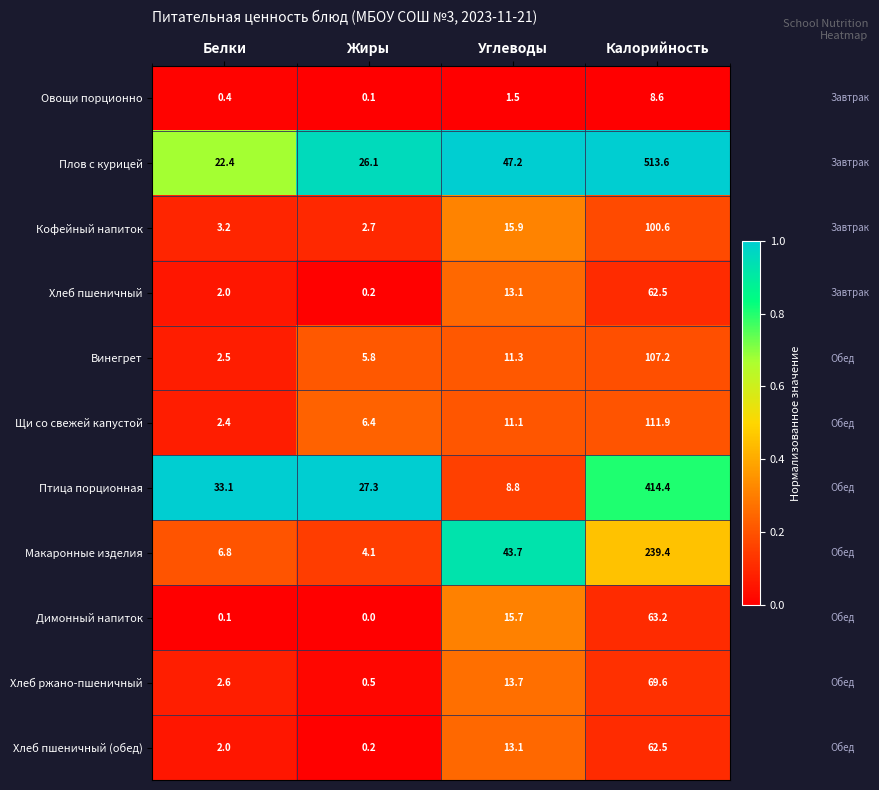

At which category is the sum across all series the highest?

Калорийность